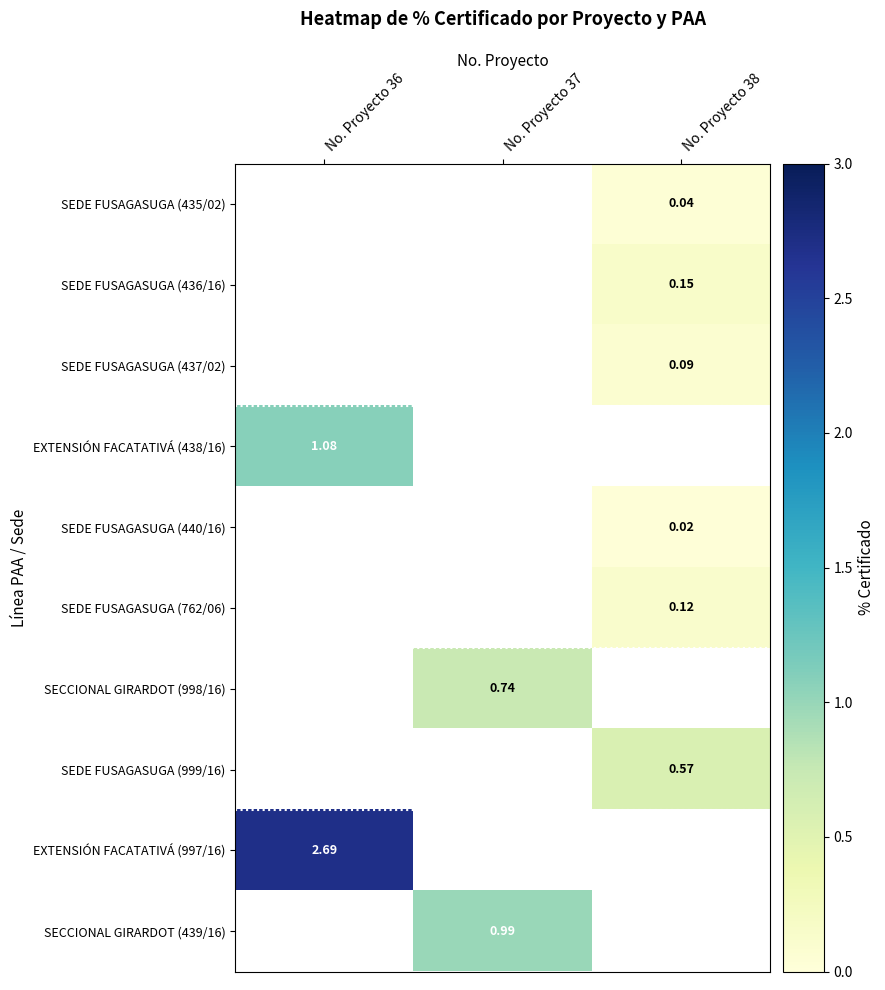

Rank the categories by SECCIONAL GIRARDOT (998/16) value from lowest to highest.

No. Proyecto 36, No. Proyecto 37, No. Proyecto 38